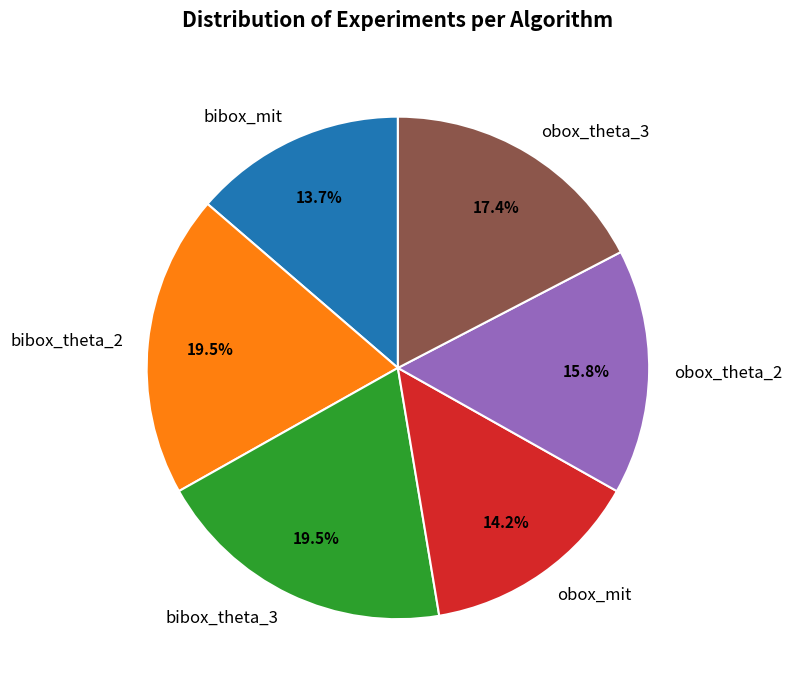

How many segments does this pie chart have?

6